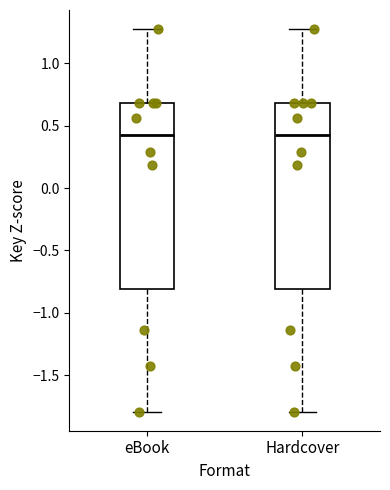

Reading left to right, transcribe this box plot: for each box, give where its median line is, the range the box spans, and where its two whiskers end, as read against the y-axis. The values are not printed on the chart, so give them approximately, as read against the axis.

eBook: median 0.45, box -0.80 to 0.70, whiskers -1.80 to 1.25
Hardcover: median 0.45, box -0.80 to 0.70, whiskers -1.80 to 1.25